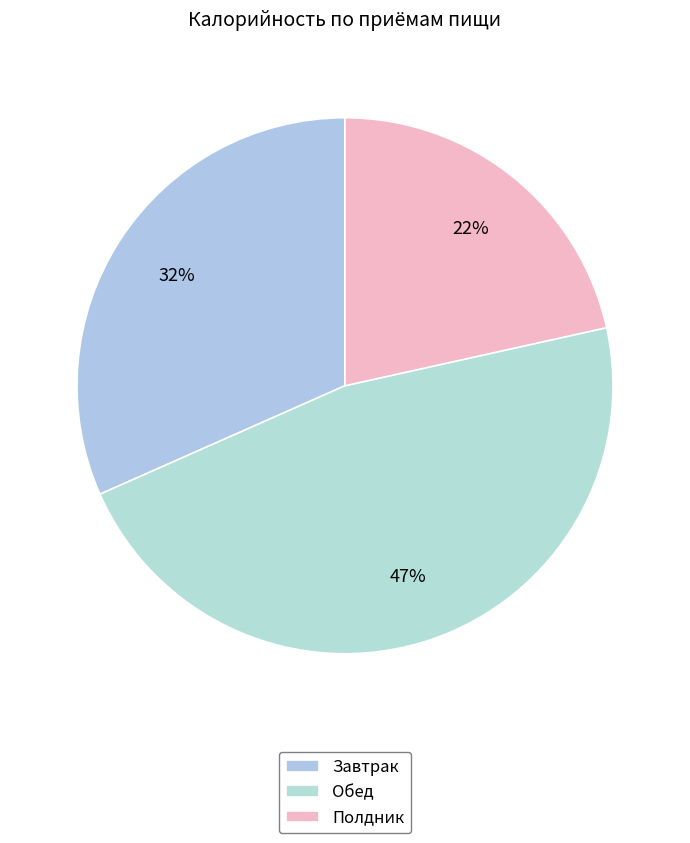

Count the number of slices in the pie.

3